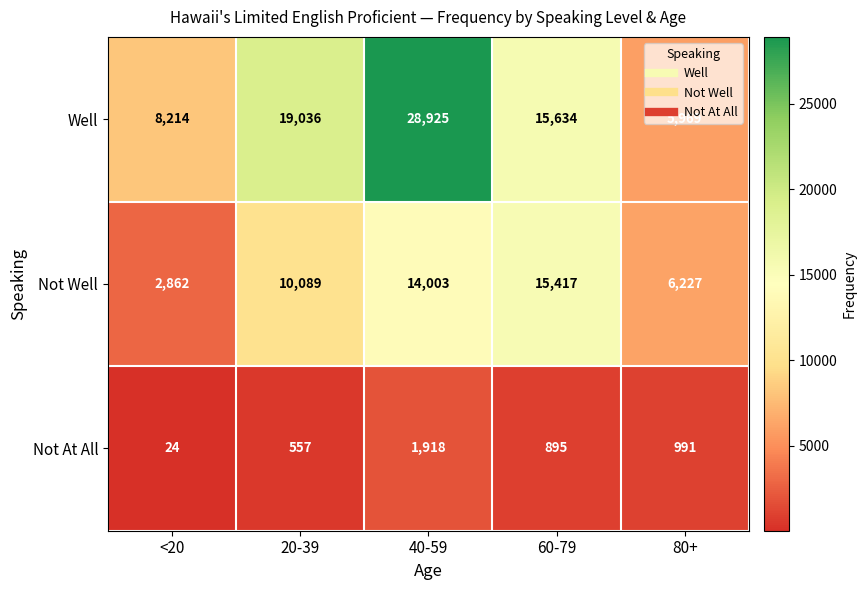

Which series changed the most between 20-39 and 60-79?

Not Well